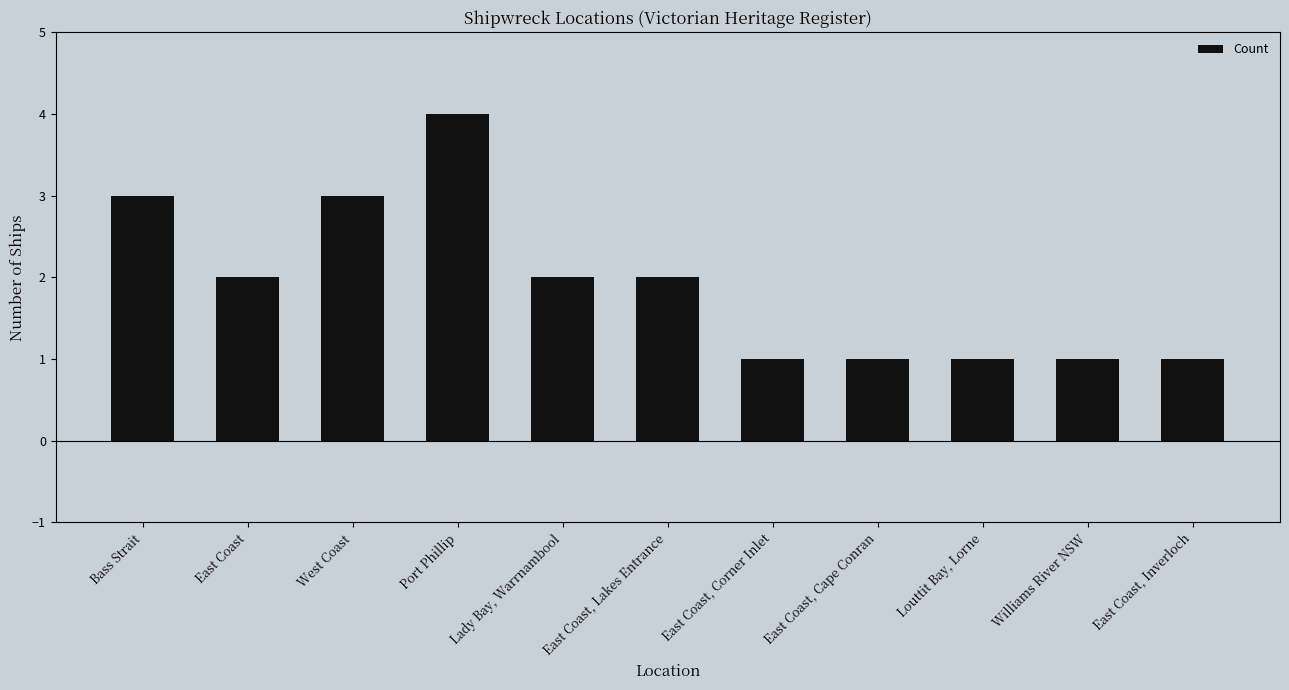

What is the ratio of the value at Louttit Bay, Lorne to the value at East Coast, Lakes Entrance?

0.5